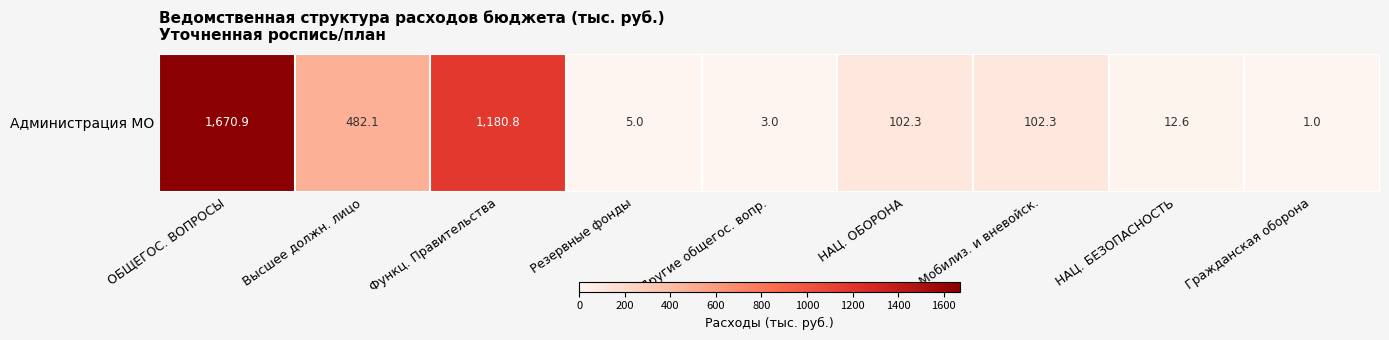

What is the sum of all values?

3560.0